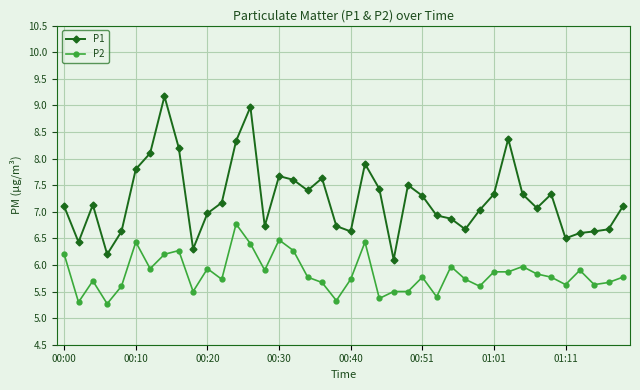

What is the difference between the maximum and minimum values in the P2 series?

1.5